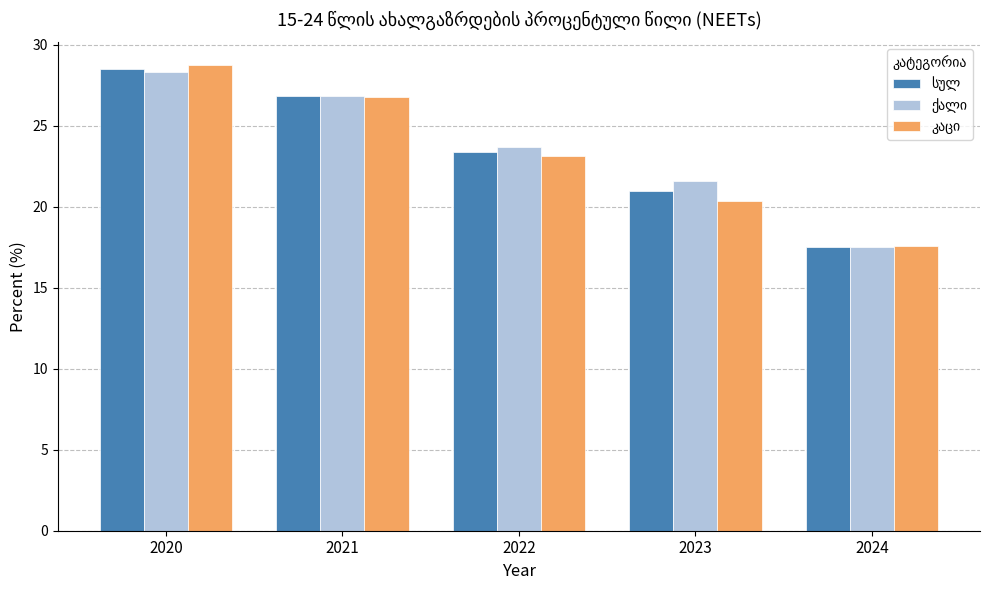

How many categories are shown in the chart?

5